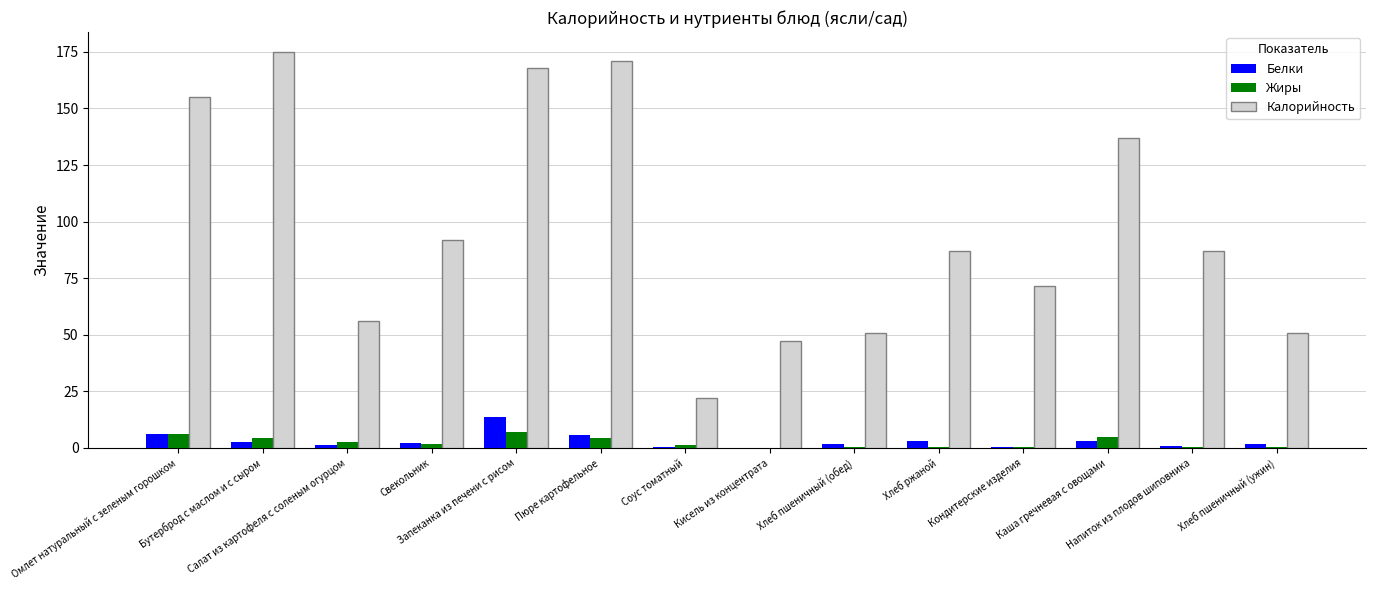

What is the maximum value shown in the chart?

175.0